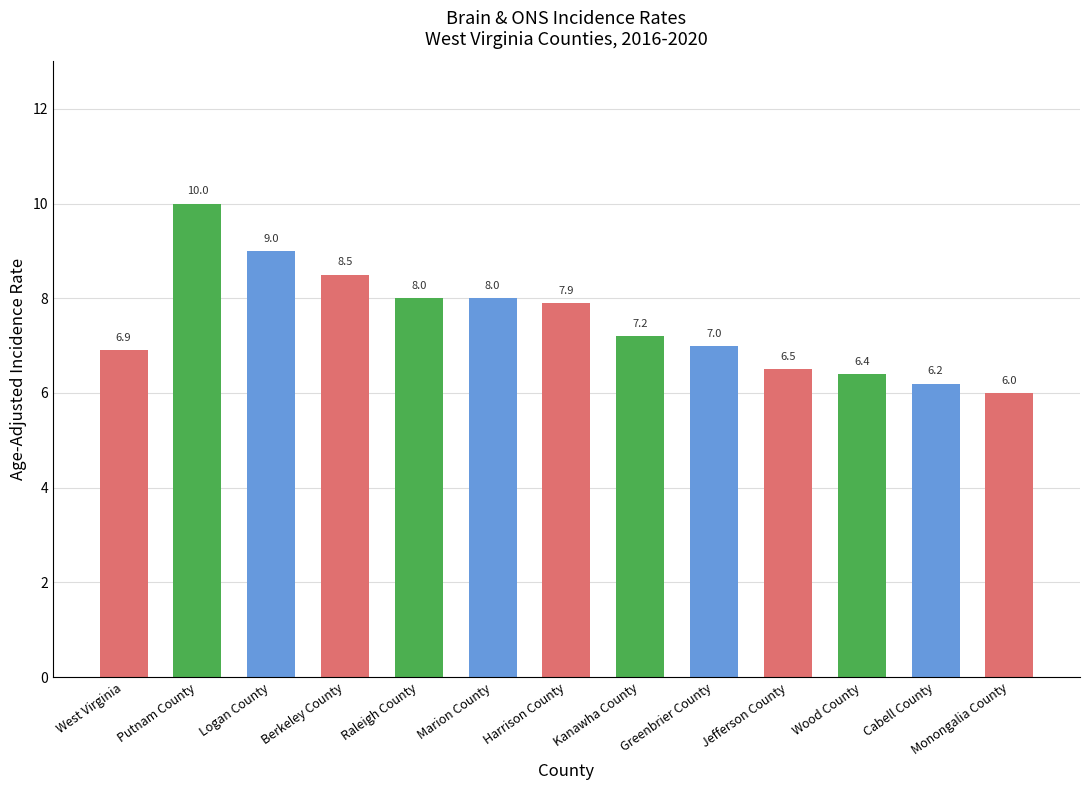

How many bars are there in total?

13